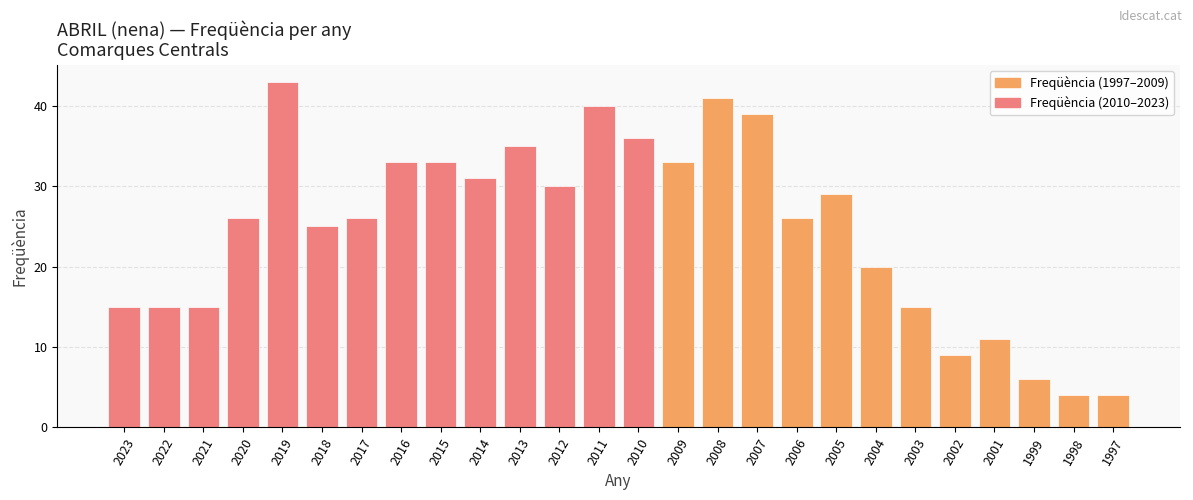

What is the change in value from 2008 to 1997?

-37